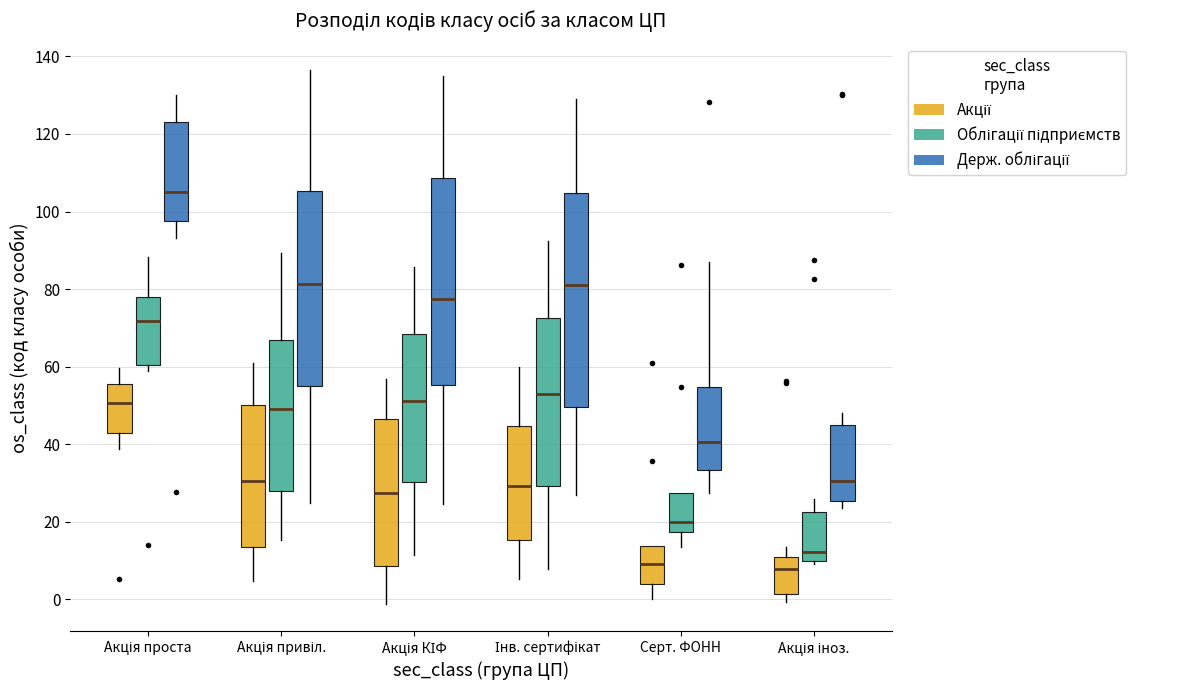

Reading left to right, transcribe this box plot: for each box, give where its median line is, the range the box spans, and where its two whiskers end, as read against the y-axis. The values are not printed on the chart, so give them approximately, as read against the axis.

Акція проста (Акції): median 50, box 42 to 56, whiskers 38 to 60
Акція проста (Облігації підприємств): median 72, box 60 to 78, whiskers 58 to 88
Акція проста (Держ. облігації): median 104, box 98 to 124, whiskers 94 to 130
Акція привіл. (Акції): median 30, box 14 to 50, whiskers 4 to 60
Акція привіл. (Облігації підприємств): median 48, box 28 to 66, whiskers 16 to 90
Акція привіл. (Держ. облігації): median 82, box 56 to 106, whiskers 24 to 136
Акція КІФ (Акції): median 28, box 8 to 46, whiskers -2 to 56
Акція КІФ (Облігації підприємств): median 52, box 30 to 68, whiskers 12 to 86
Акція КІФ (Держ. облігації): median 78, box 56 to 108, whiskers 24 to 134
Інв. сертифікат (Акції): median 30, box 16 to 44, whiskers 6 to 60
Інв. сертифікат (Облігації підприємств): median 54, box 30 to 72, whiskers 8 to 92
Інв. сертифікат (Держ. облігації): median 82, box 50 to 104, whiskers 28 to 130
Серт. ФОНН (Акції): median 10, box 4 to 14, whiskers 0 to 14
Серт. ФОНН (Облігації підприємств): median 20, box 18 to 28, whiskers 14 to 28
Серт. ФОНН (Держ. облігації): median 40, box 34 to 54, whiskers 28 to 86
Акція іноз. (Акції): median 8, box 2 to 10, whiskers 0 to 14
Акція іноз. (Облігації підприємств): median 12, box 10 to 22, whiskers 10 (just below the box's lower edge) to 26
Акція іноз. (Держ. облігації): median 30, box 26 to 46, whiskers 24 to 48